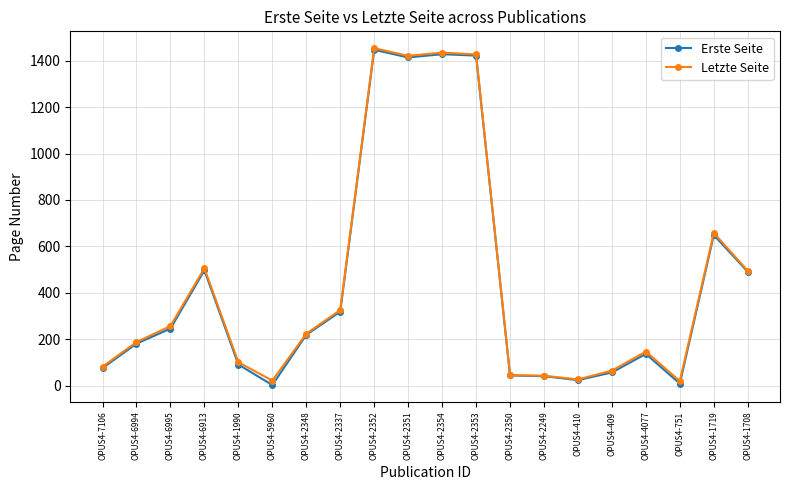

At which label is Letzte Seite closest to 737?

OPUS4-1719